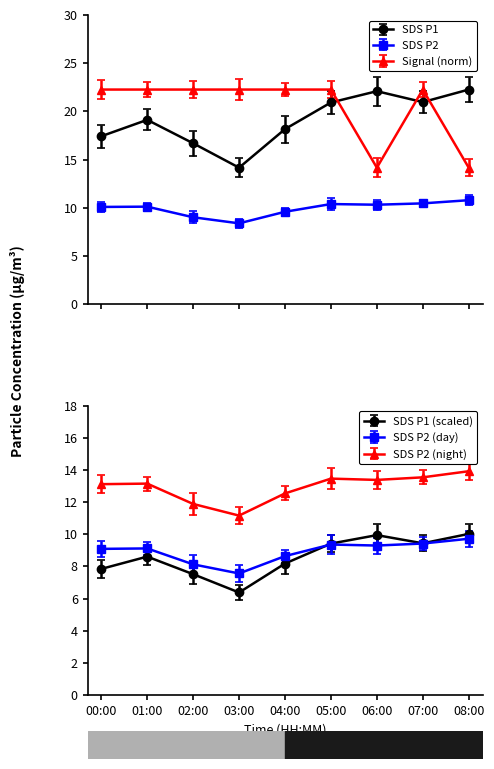

At which label is SDS_P1 closest to 18?

04:00